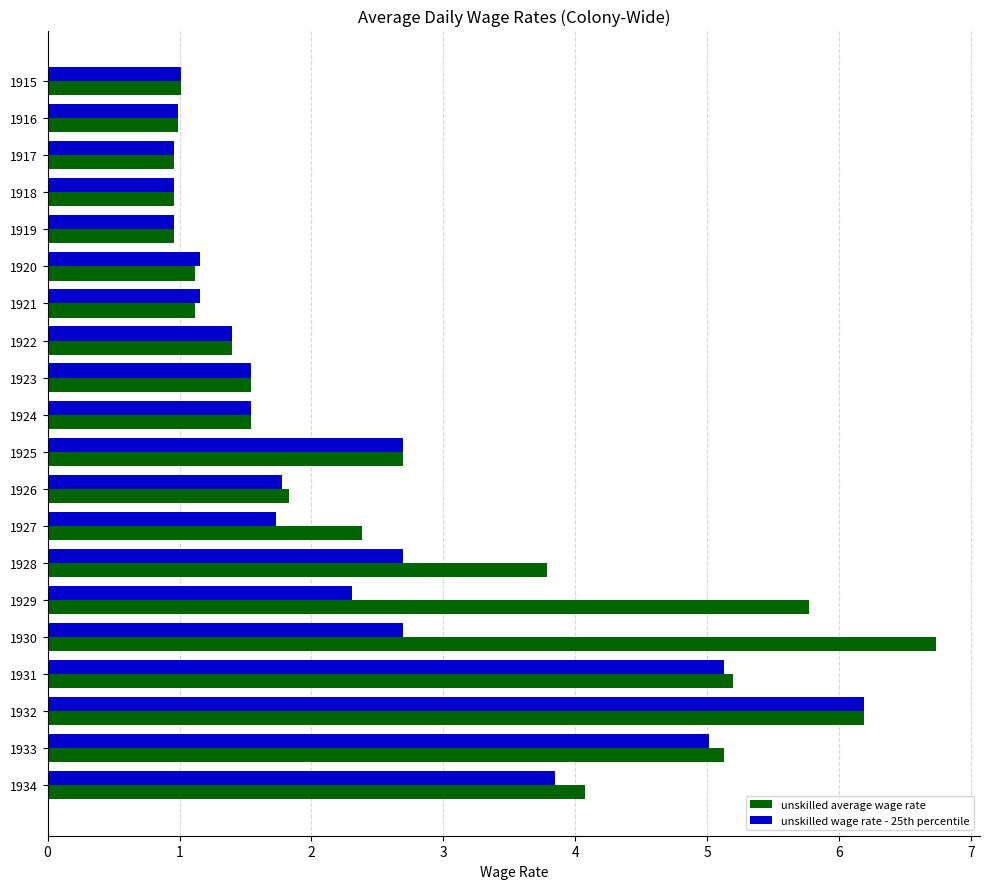

At which category is the sum across all series the highest?

1932